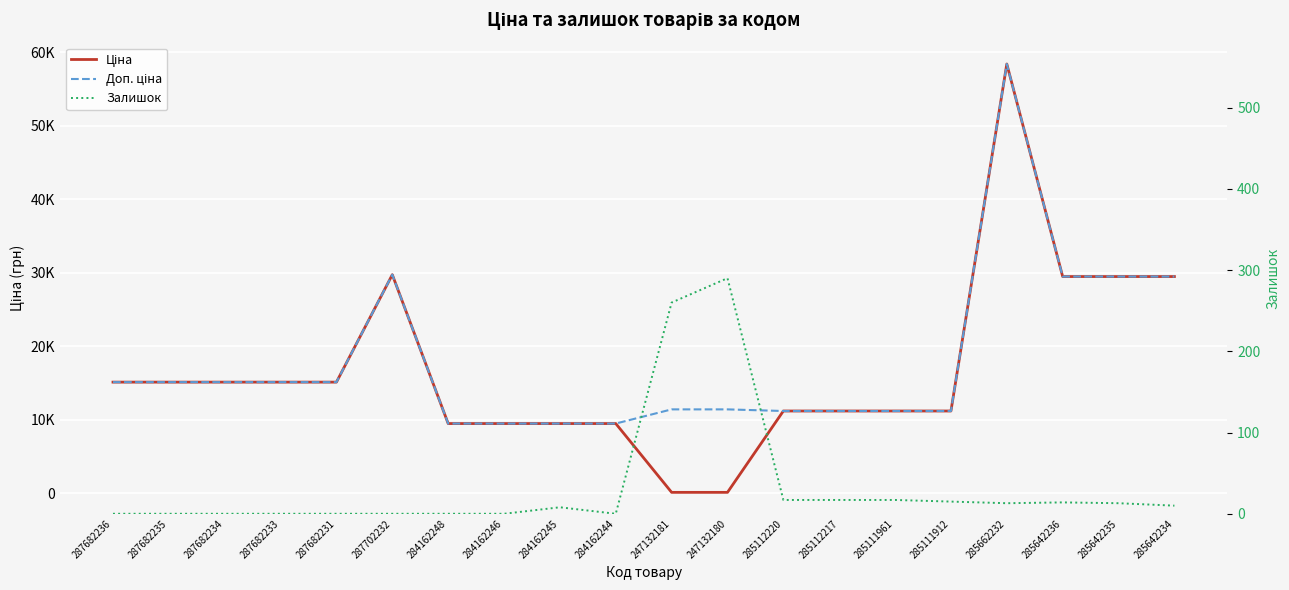

Where is the first local minimum for Залишок?

284162244